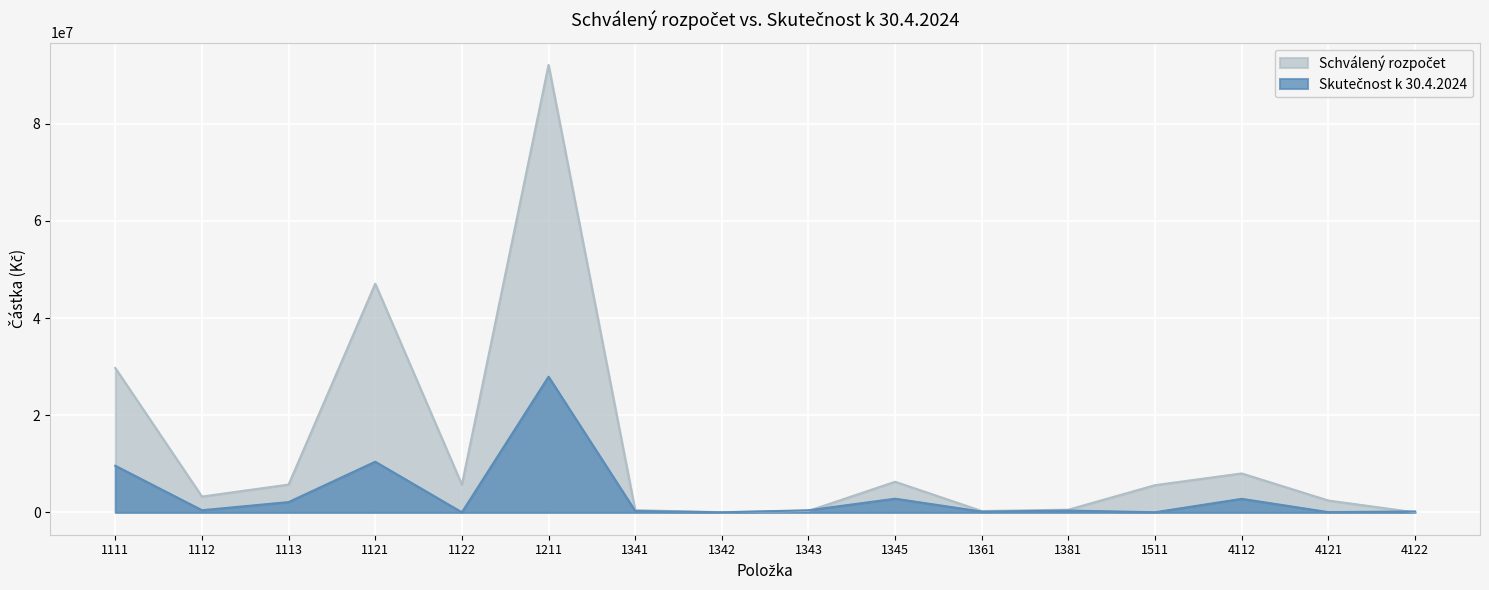

True or false: Skutečnost k 30.4.2024 has a value of 16146926.0 at 1121.

False